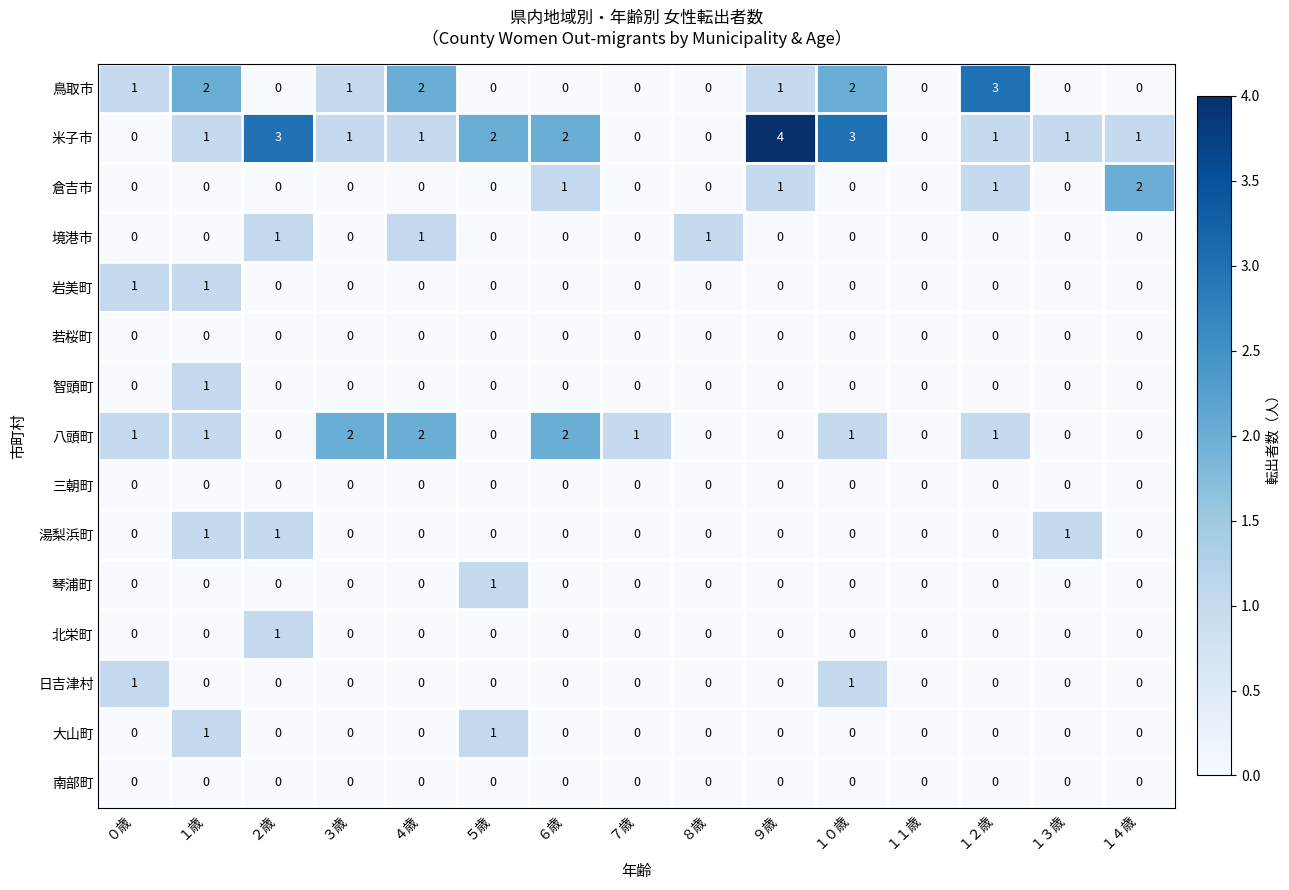

True or false: 若桜町 has a value of 0 at １３歳.

True